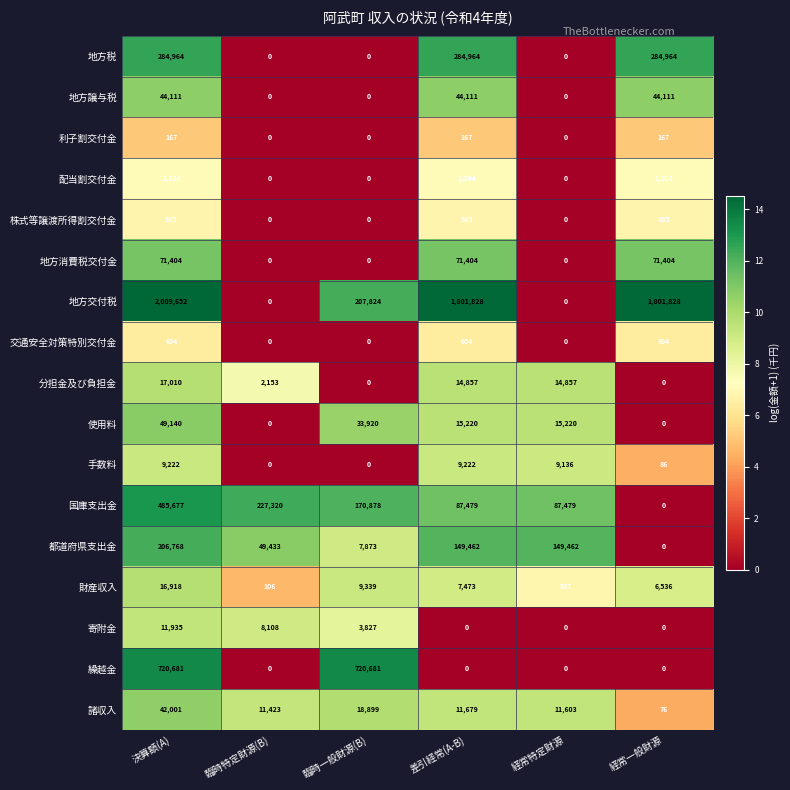

Which series has the largest range (max minus min)?

地方交付税